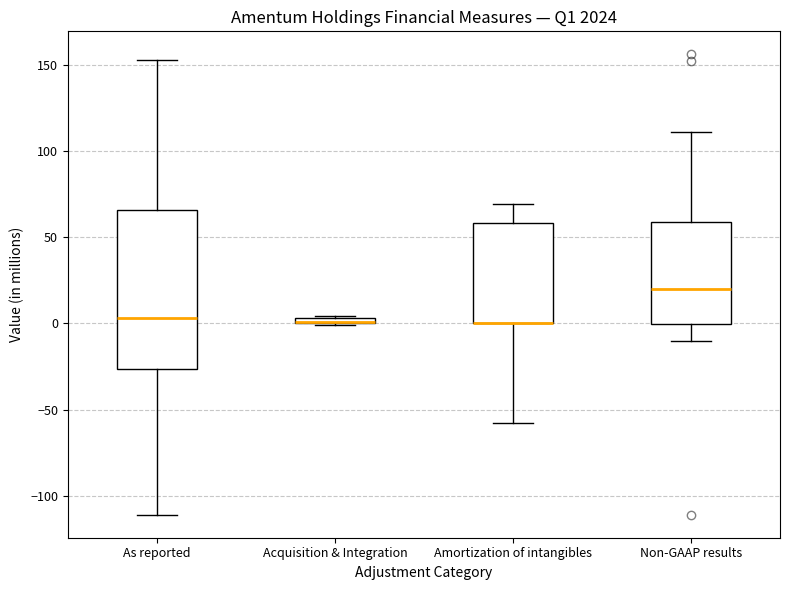

Comparing the boxes themselves (not the whiskers), which one is the tallest?

As reported